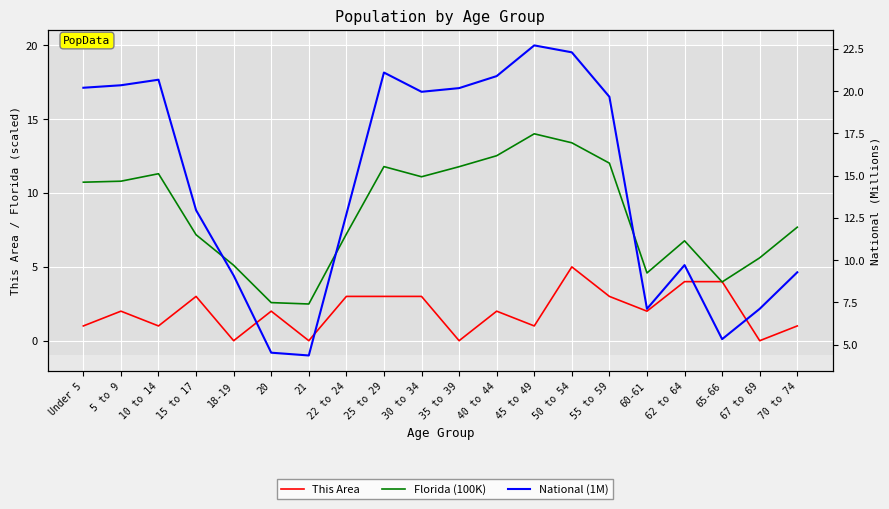

Reading right to left, transcribe all the data shown in this chart.

This Area: 1.0	0.0	4.0	4.0	2.0	3.0	5.0	1.0	2.0	0.0	3.0	3.0	3.0	0.0	2.0	0.0	3.0	1.0	2.0	1.0
Florida (100K): 7.7	5.6	4.0	6.8	4.6	12.0	13.4	14.0	12.5	11.8	11.1	11.8	7.2	2.5	2.6	5.1	7.2	11.3	10.8	10.7
National (1M): 9.3	7.1	5.3	9.7	7.1	19.7	22.3	22.7	20.9	20.2	20.0	21.1	12.7	4.4	4.5	9.1	13.0	20.7	20.3	20.2